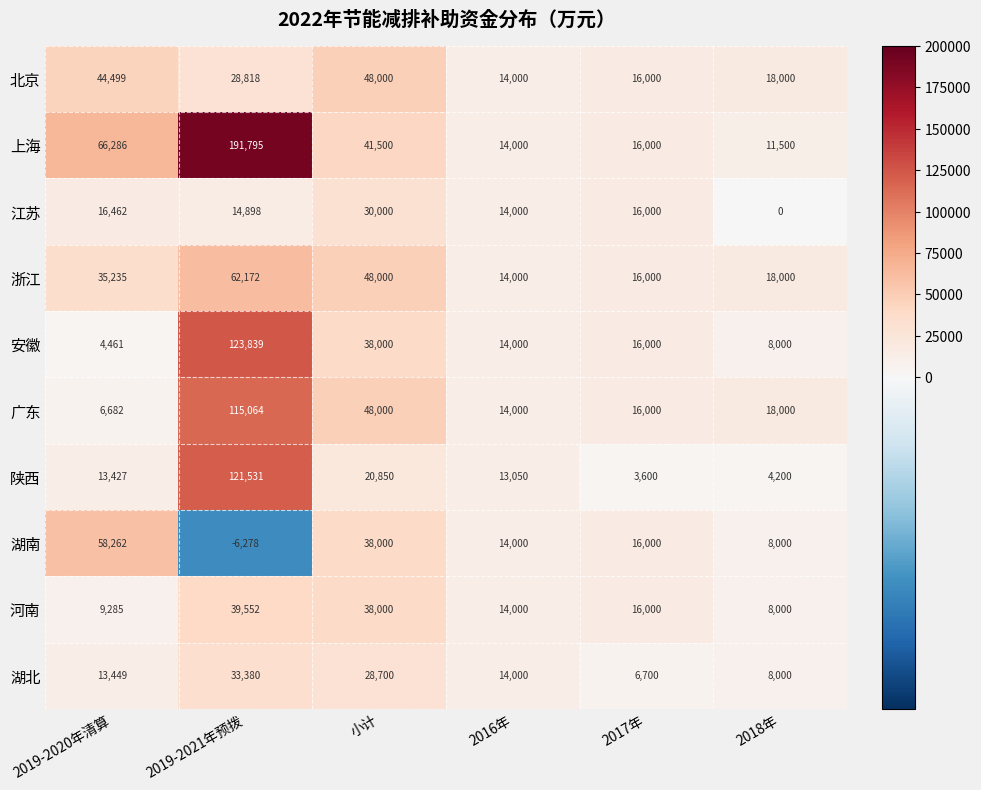

Is the value of 江苏 at 2018年 greater than the value of 北京 at 2019-2021年预拨?

No